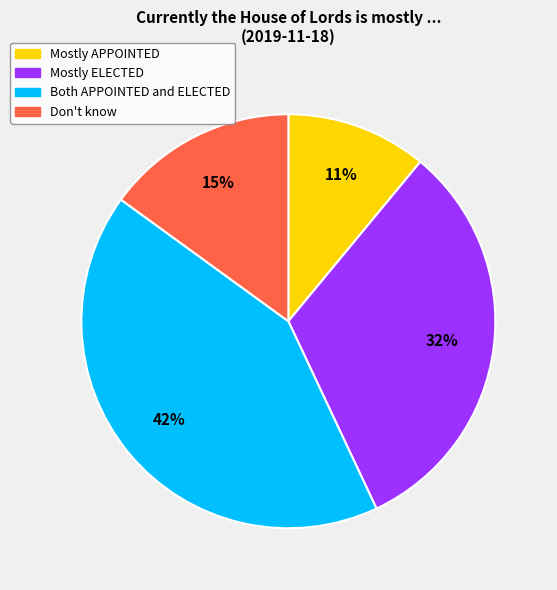

Is there a majority slice in this chart?

No